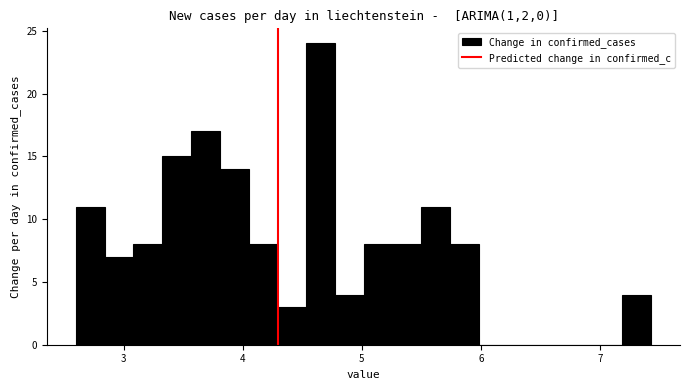

Around what value on the x-axis is the tallest bar? Give the approximate position of its centre, as read against the axis.

4.7